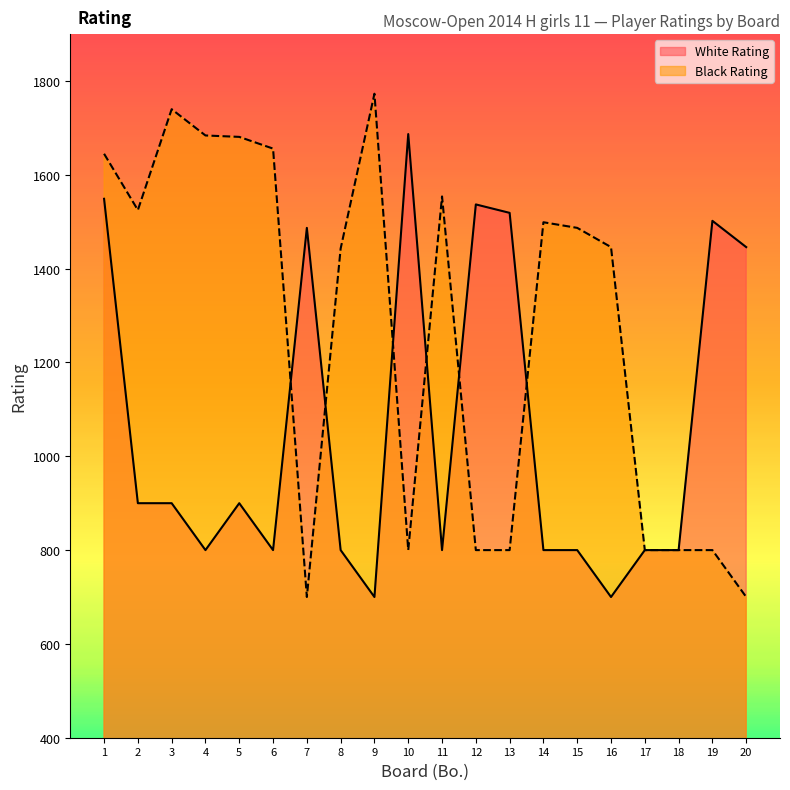

Which category has the lowest value in the Black Rating series?

7